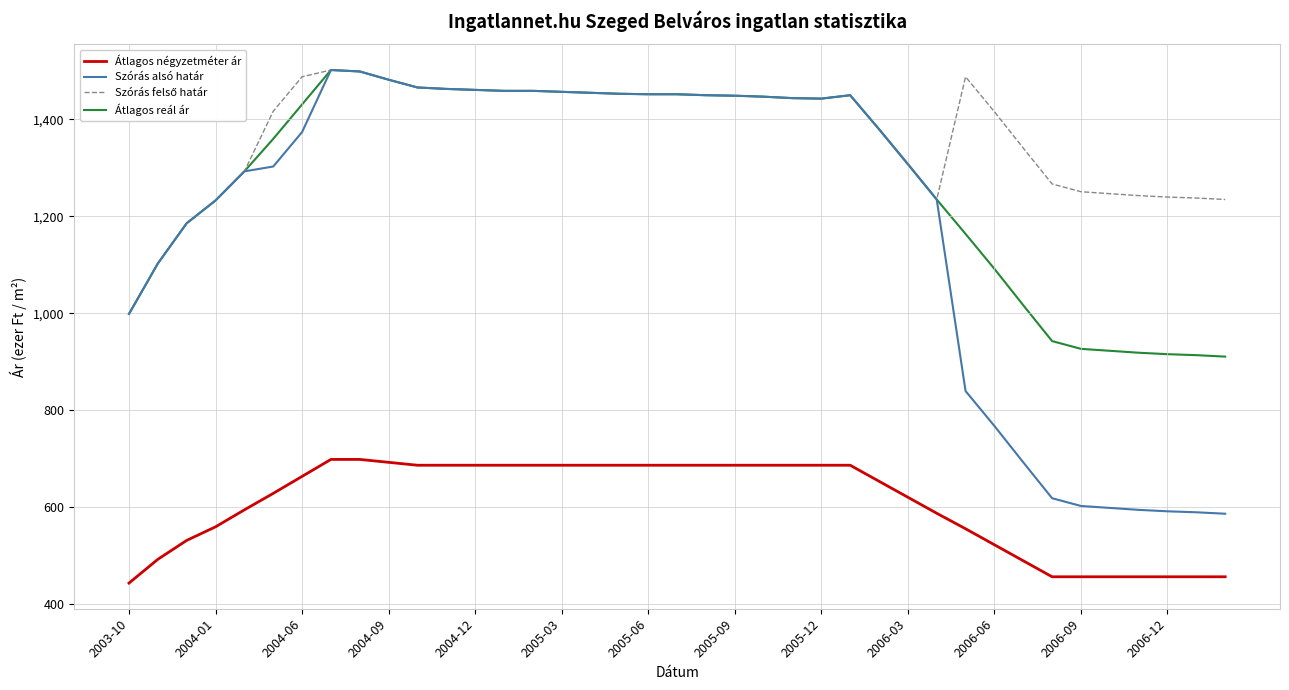

Which series has the widest spread of values?

Szórás alsó határ